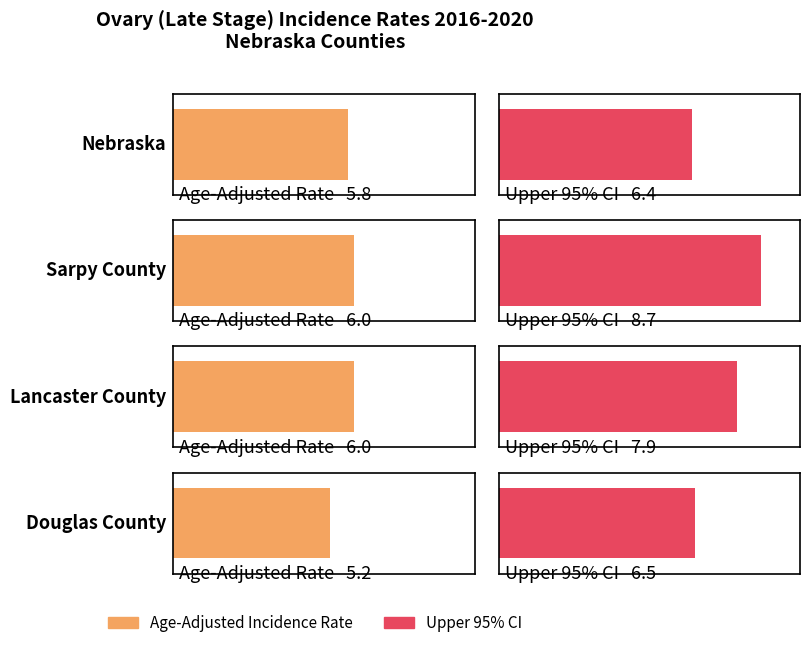

How many groups of bars are there?

4